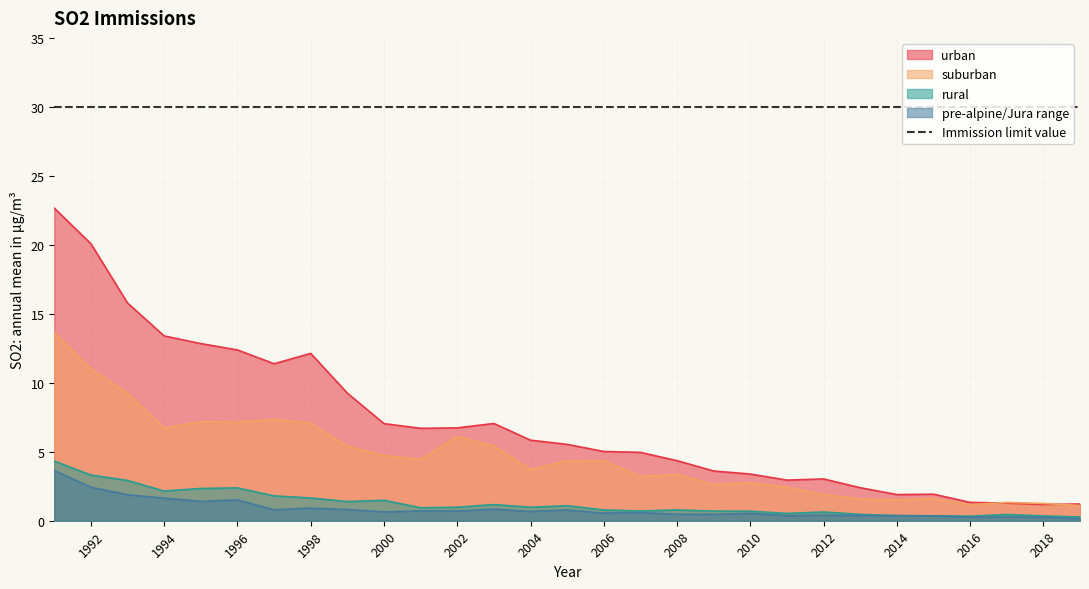

What is the difference between the maximum and second lowest values in the rural series?

4.0